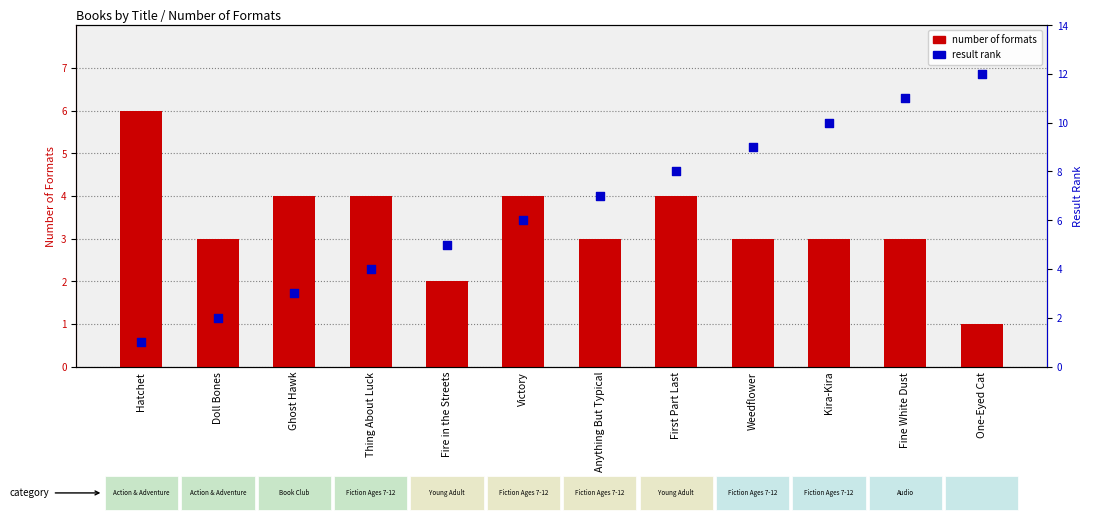

Which series contains the highest Y value?

result rank